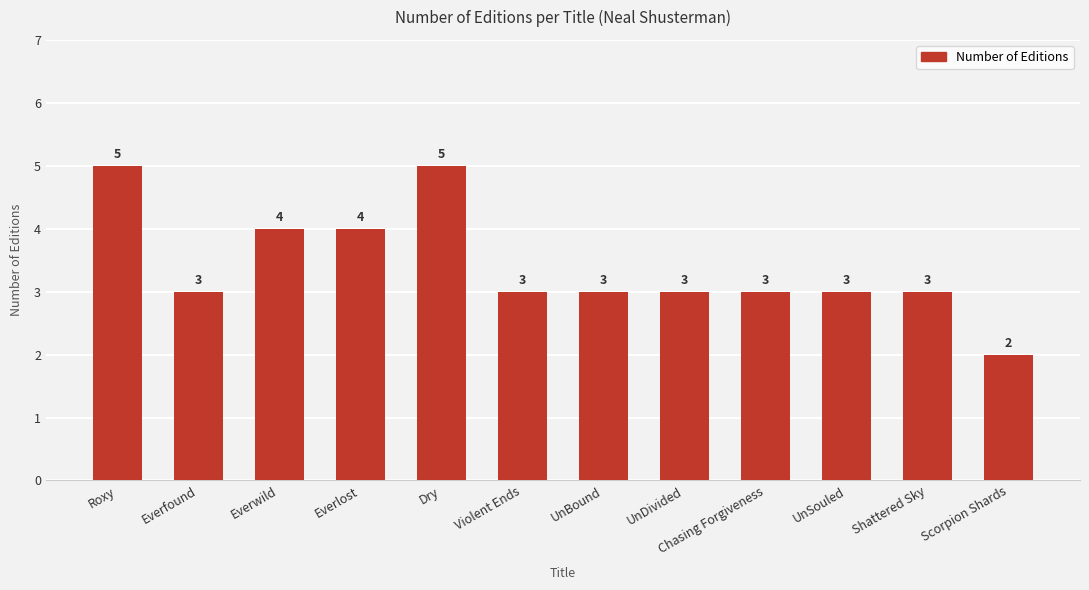

Count the values in the range 3 to 4.

9